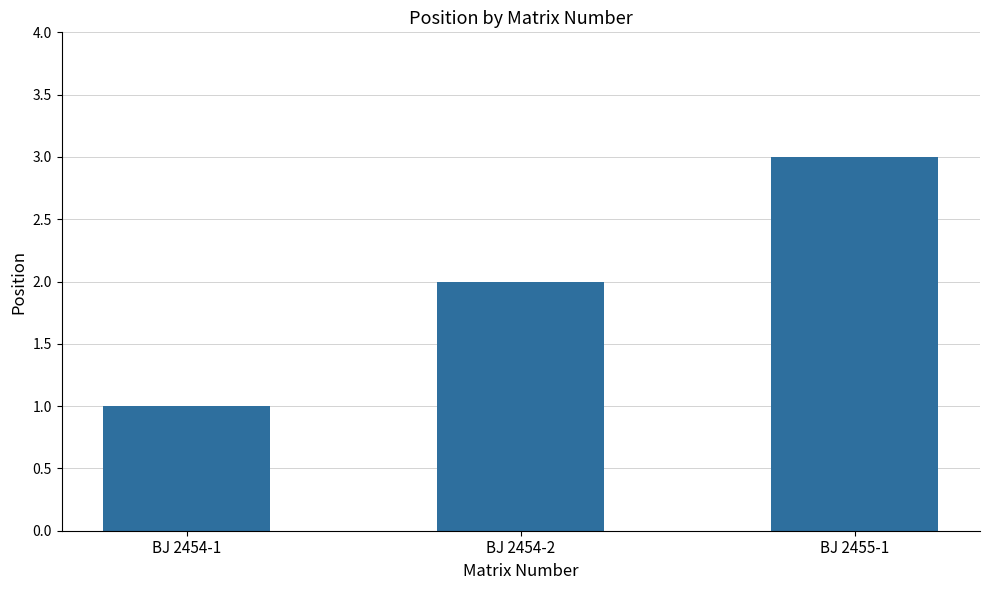

What is the smallest value displayed?

1